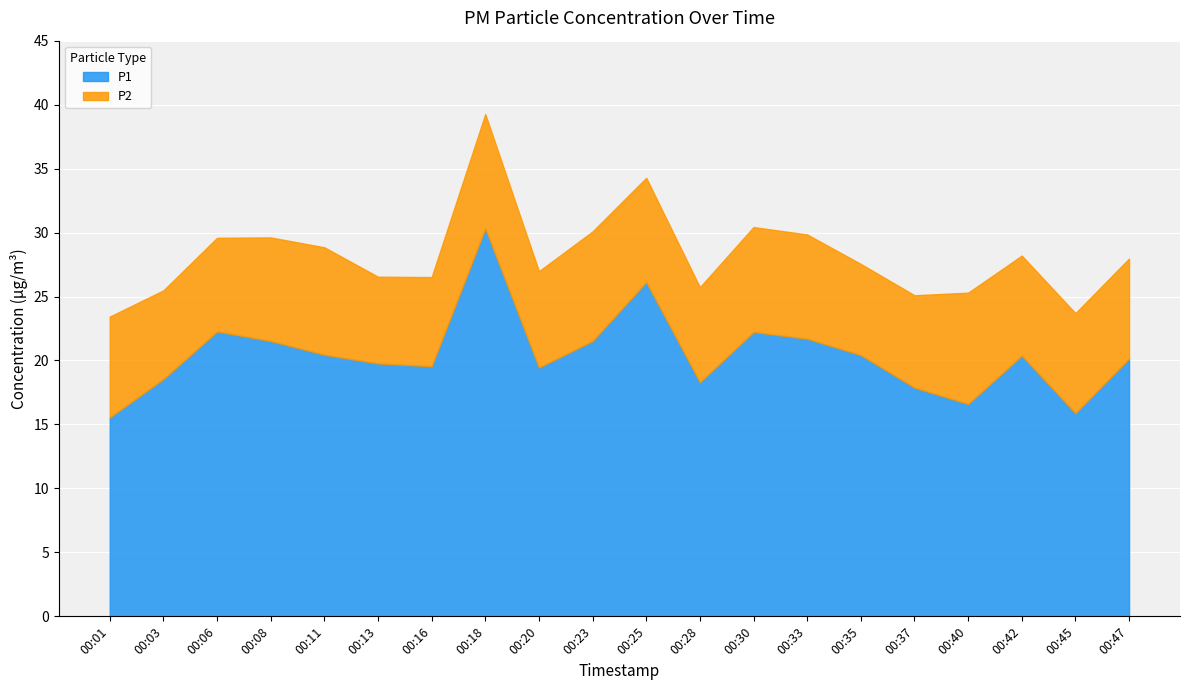

True or false: P2 has more than 1 interior local peaks.

True